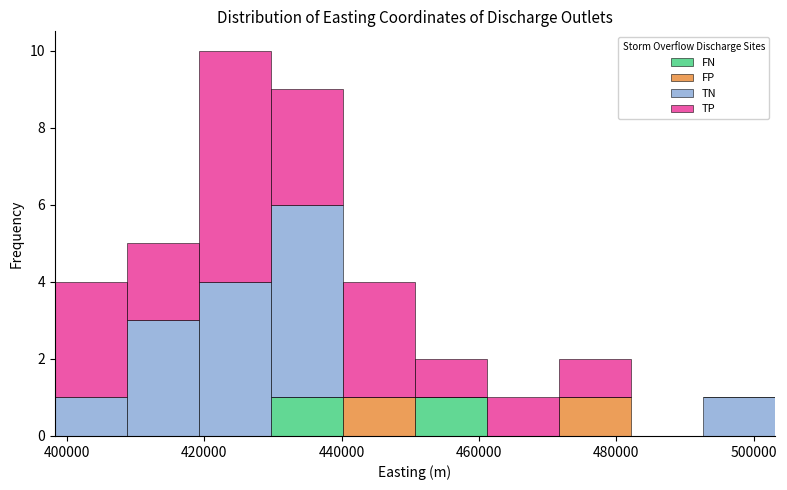

Which range on the x-axis has the tallest stacked bar (by total height)?

420000 to 430000